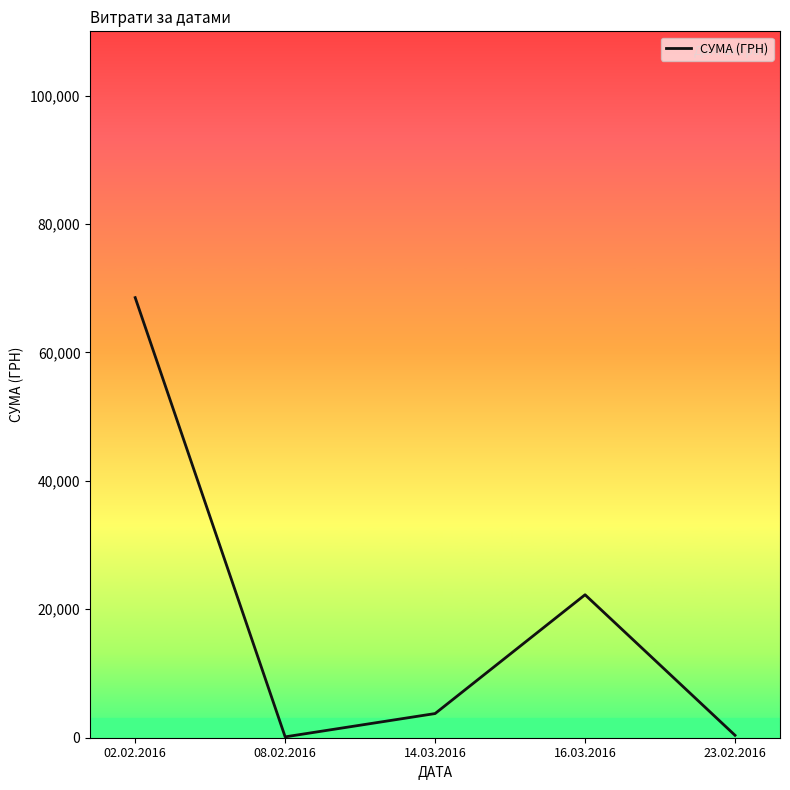

True or false: the data shows 98040.1 at 02.02.2016.

False